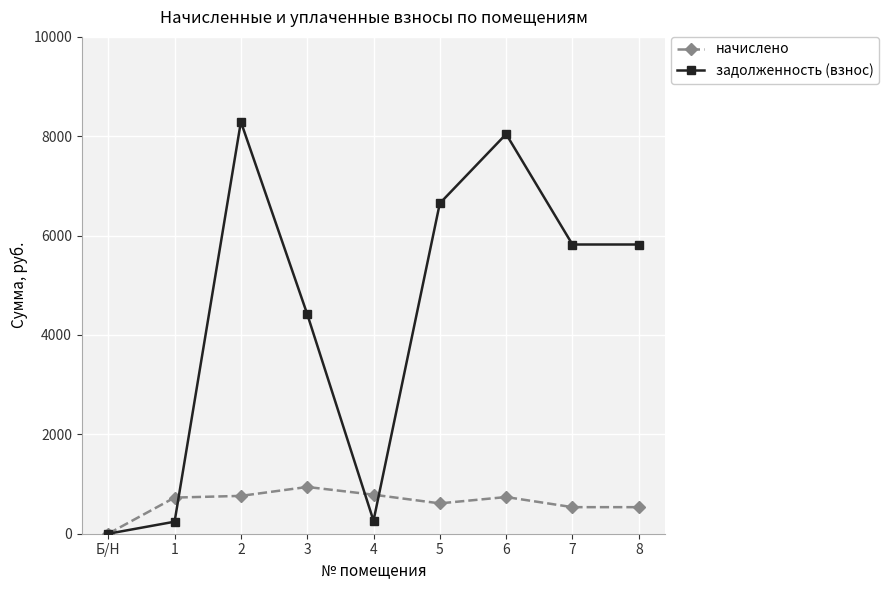

Between 6 and 7, which series saw the biggest shift?

задолженность (взнос)